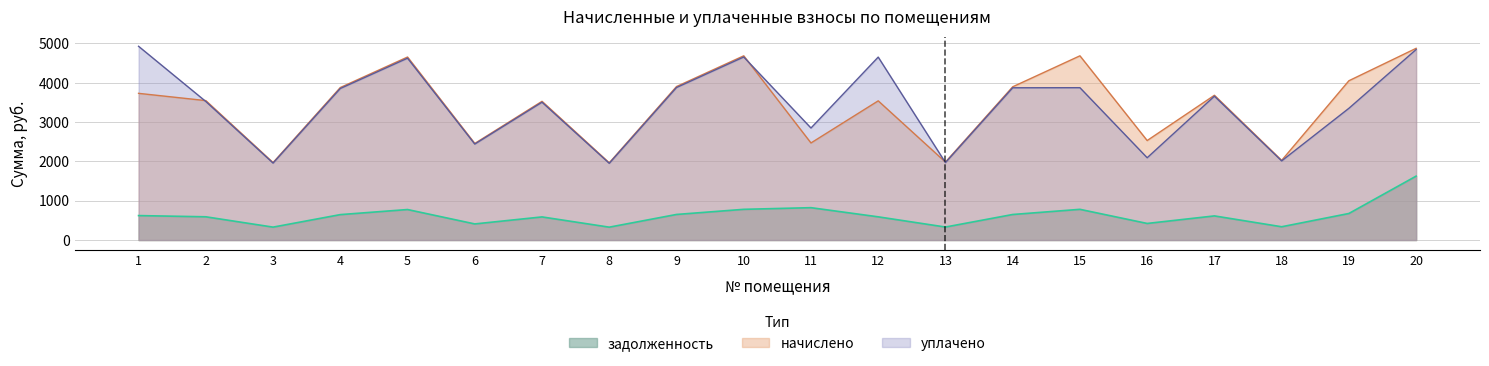

Is it true that задолженность equals 104.8 at 18?

False